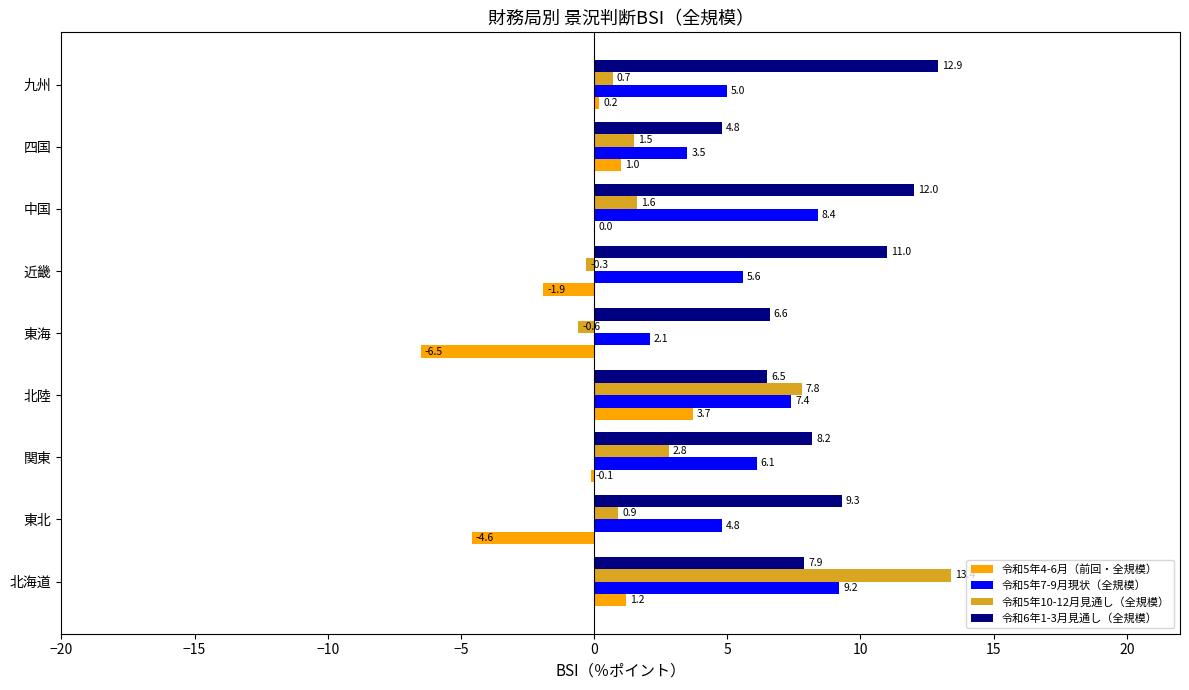

Which series changed the most between 北海道 and 中国?

令和5年10-12月見通し（全規模）